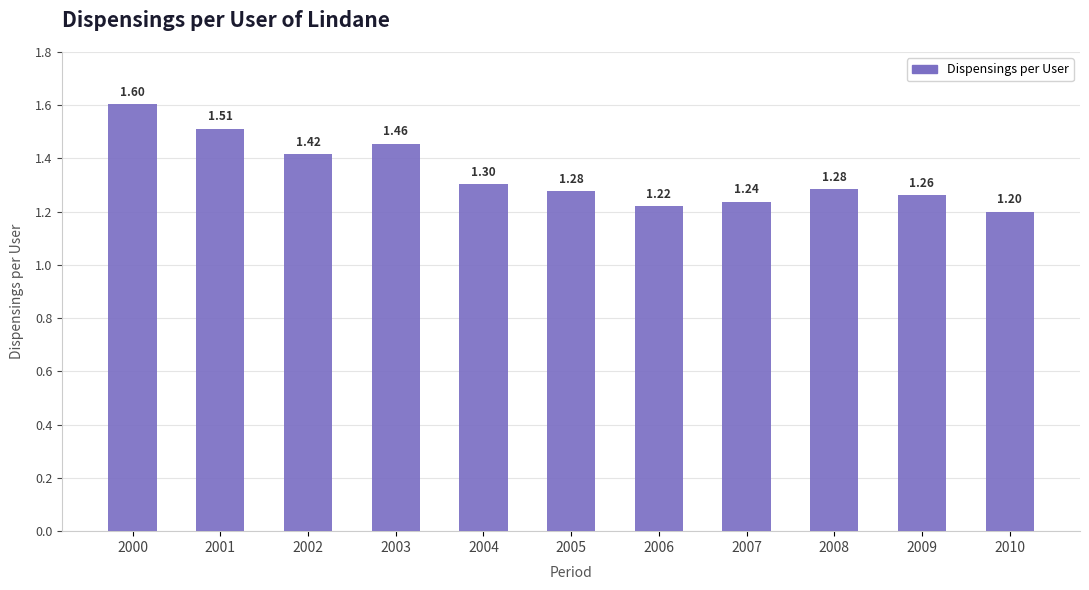

What is the difference between the maximum and minimum values?

0.4